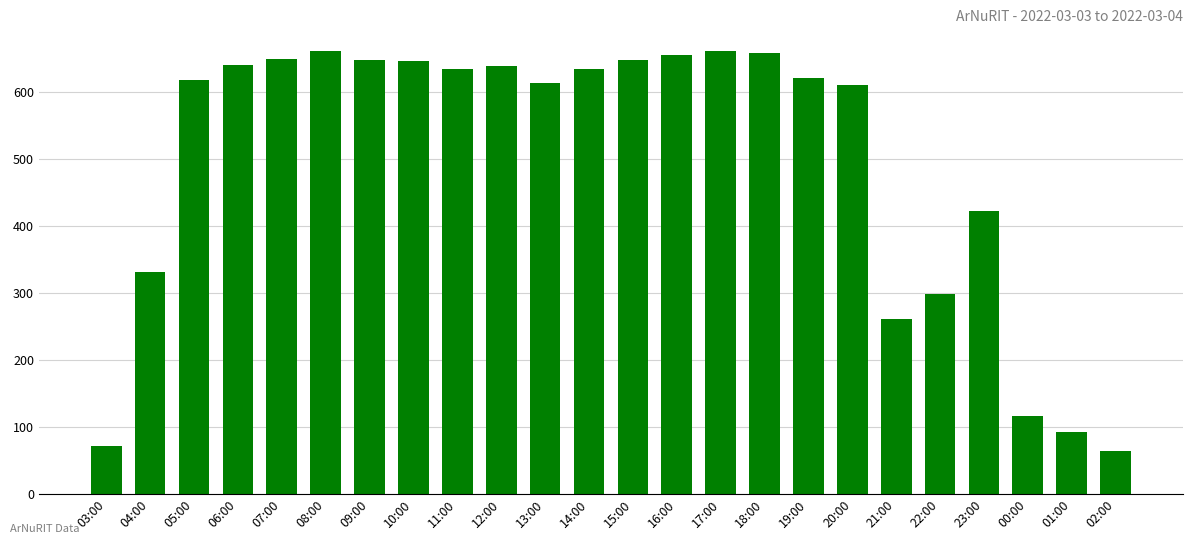

Is it true that the value at 02:00 is 64?

True